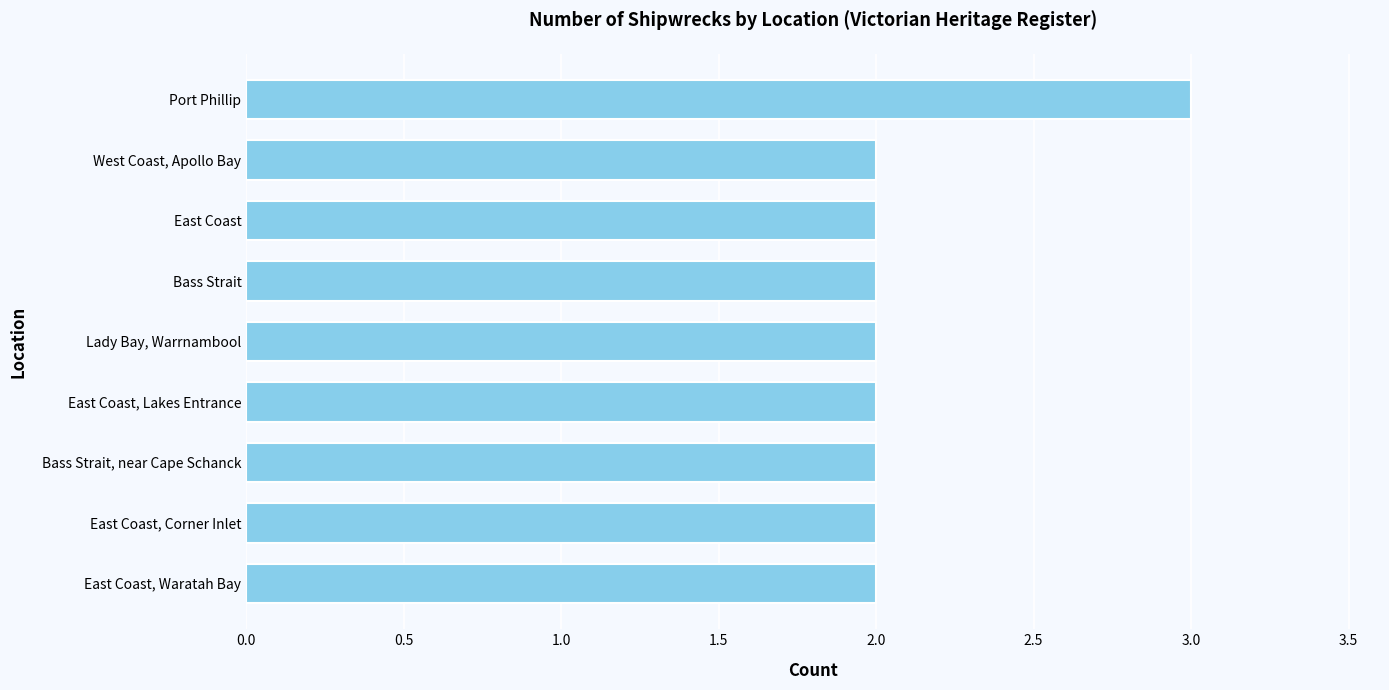

Is it true that the value at East Coast, Waratah Bay is 2?

True